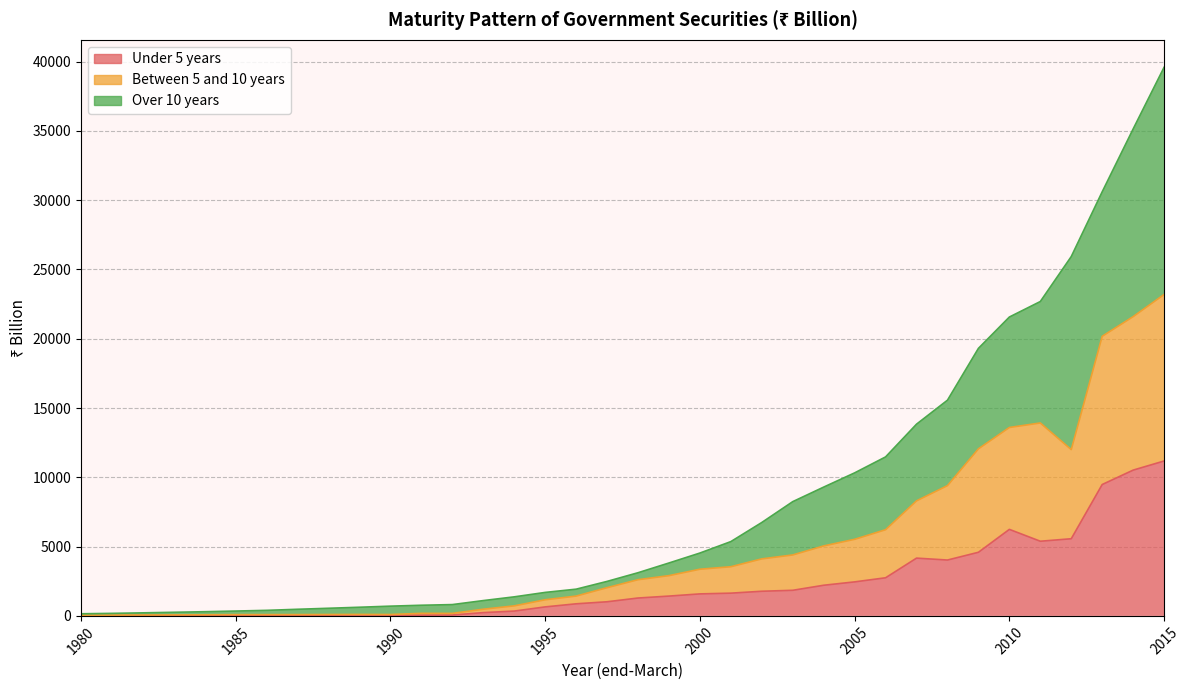

Which series has the widest spread of values?

Over 10 years